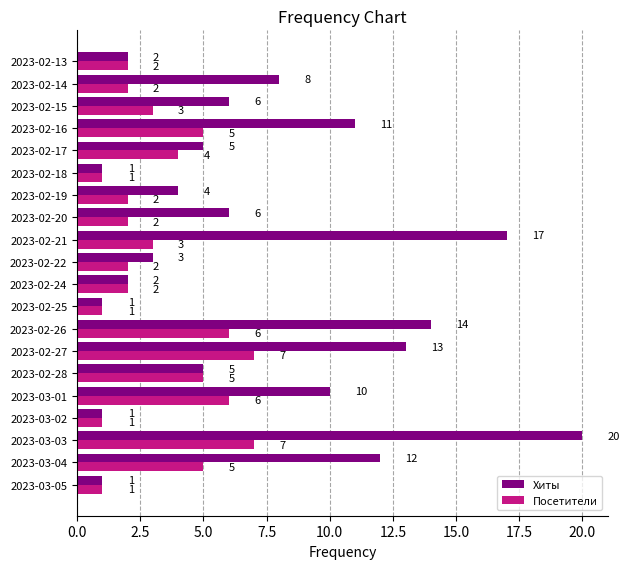

What is the average value of the Хиты series?

7